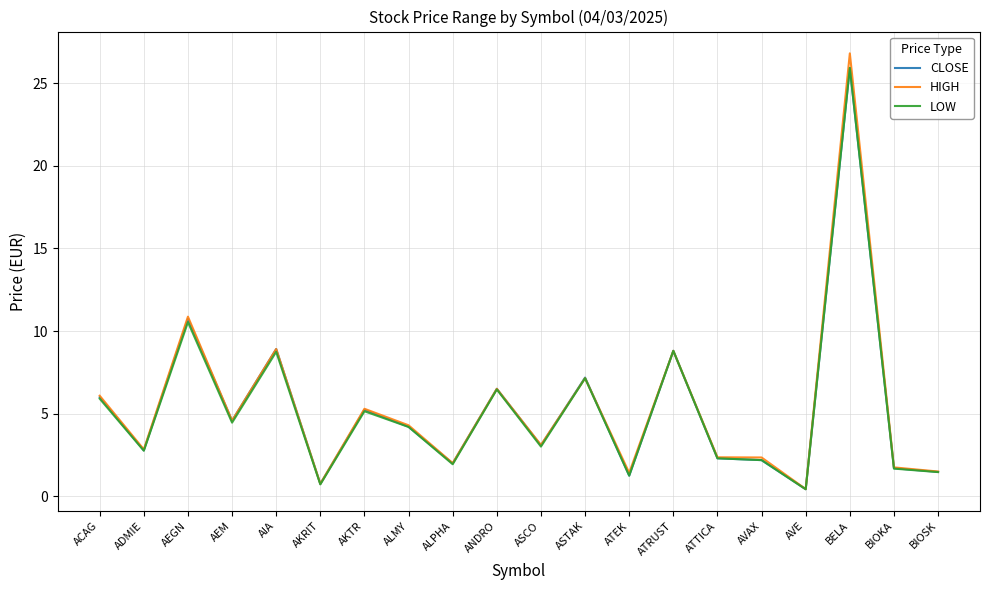

Which series has the largest range (max minus min)?

HIGH